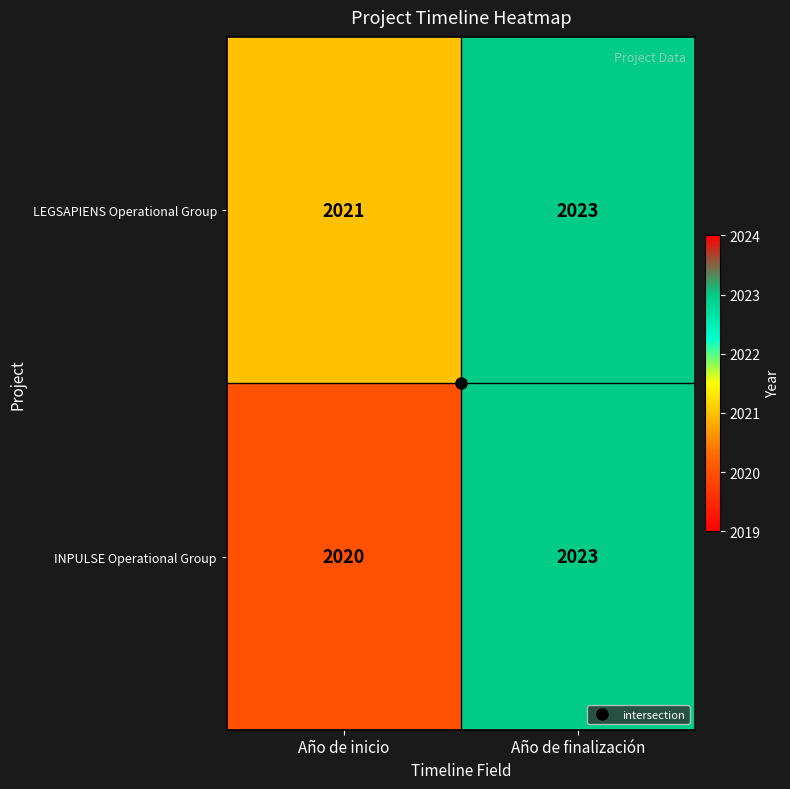

Which category has the highest value in the INPULSE Operational Group series?

Año de finalización